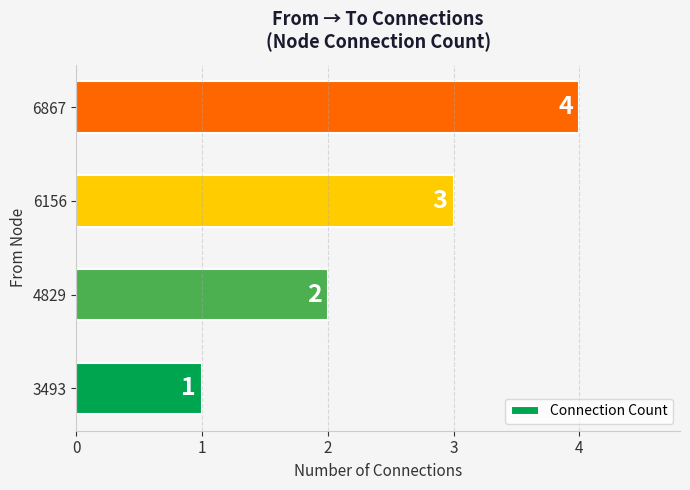

Rank the categories by value from highest to lowest.

6867, 6156, 4829, 3493